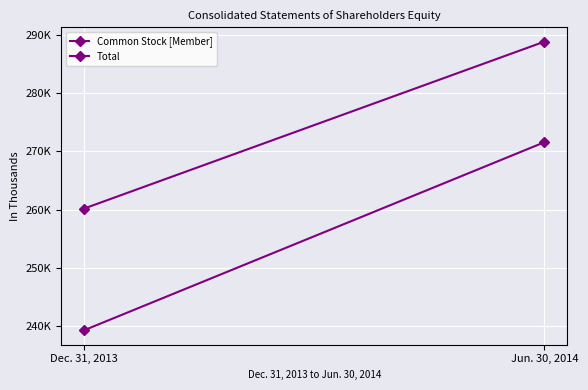

What is the difference between the maximum and minimum values in the Common Stock [Member] series?

32349